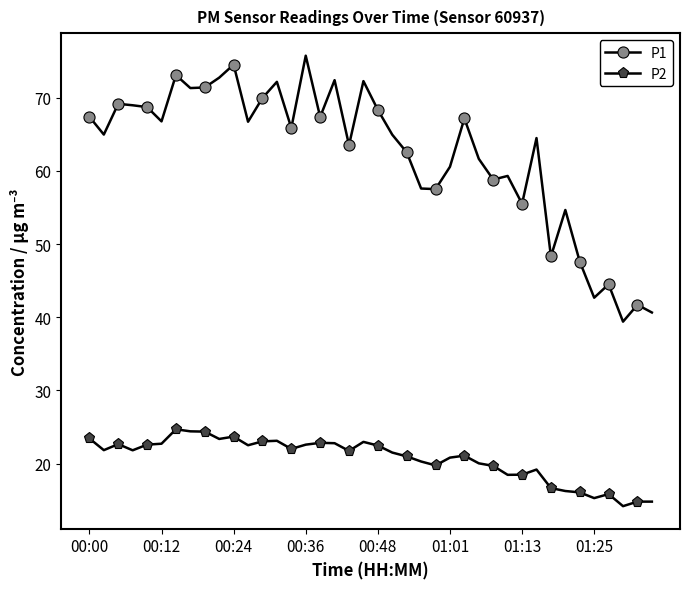

Which series has the largest total across all categories?

P1